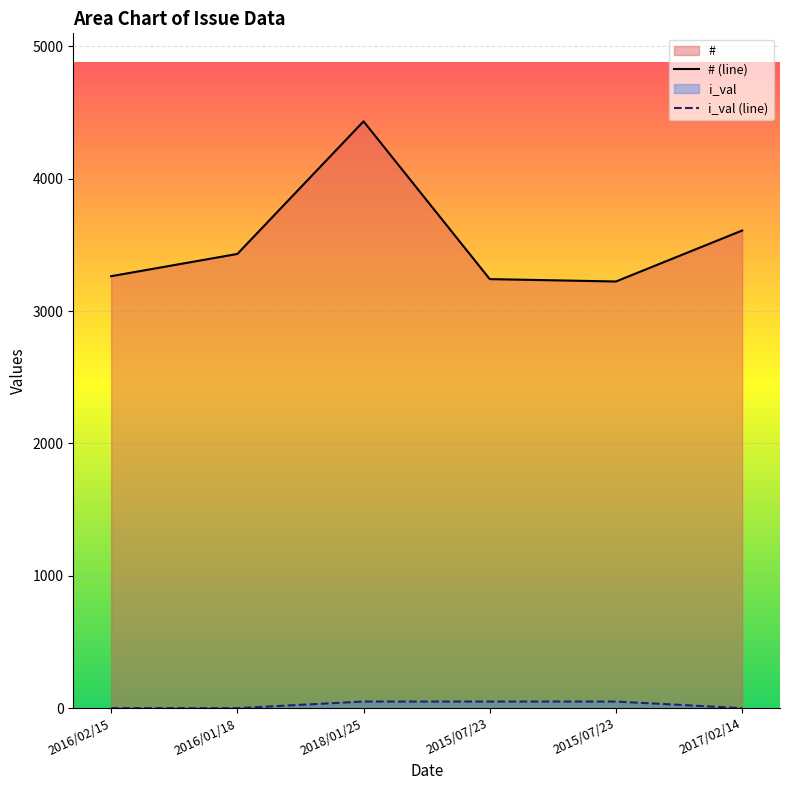

List the labels in order of i_val (line) value, largest first.

2018/01/25, 2015/07/23, 2015/07/23, 2016/02/15, 2016/01/18, 2017/02/14